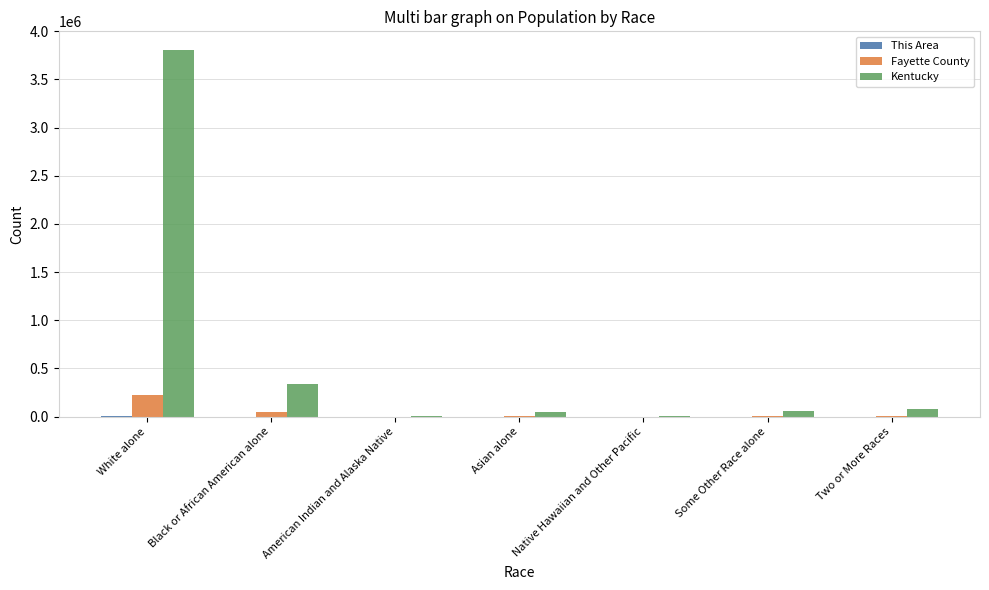

What is the highest value of the Kentucky series?

3809537